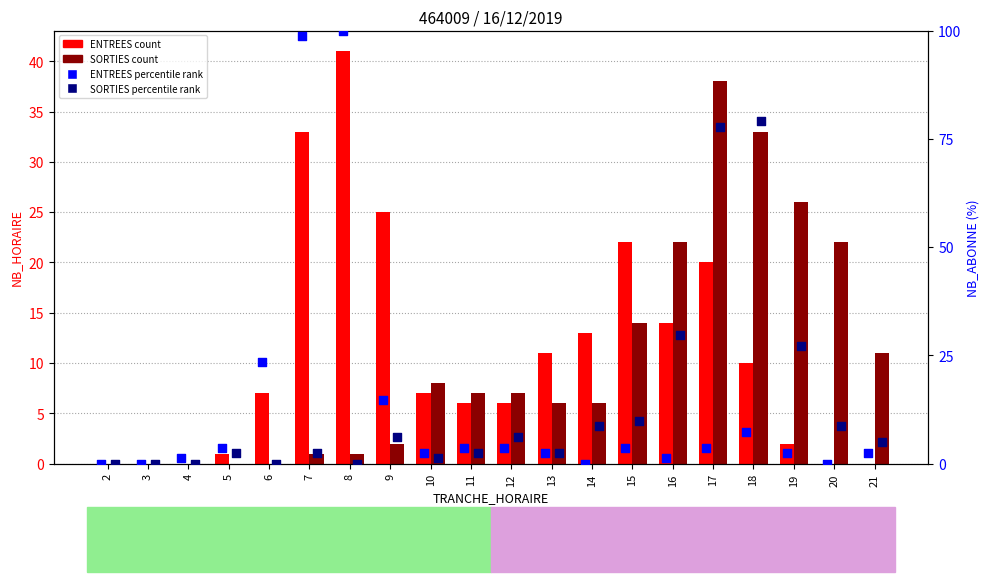

Which series has the widest spread of Y values?

ENTREES percentile rank